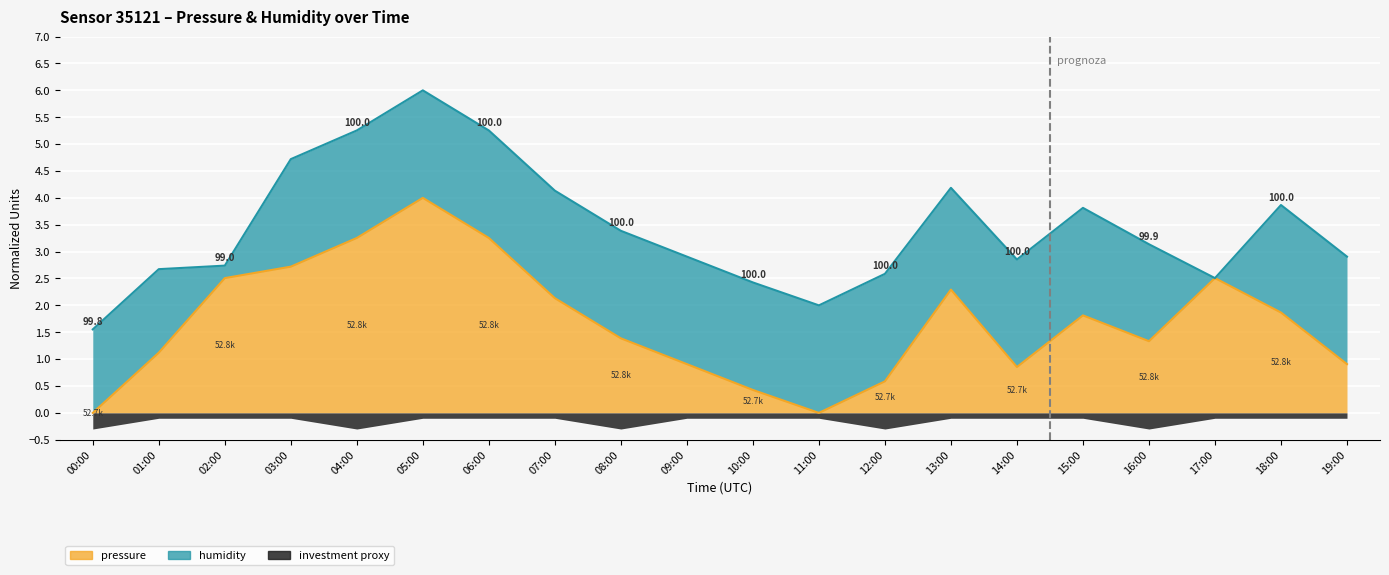

Count the number of categories in the chart.

20